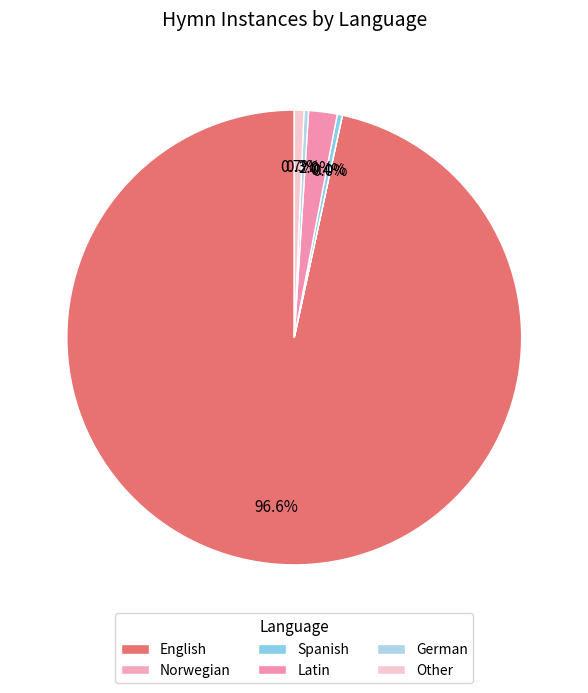

How many segments does this pie chart have?

6